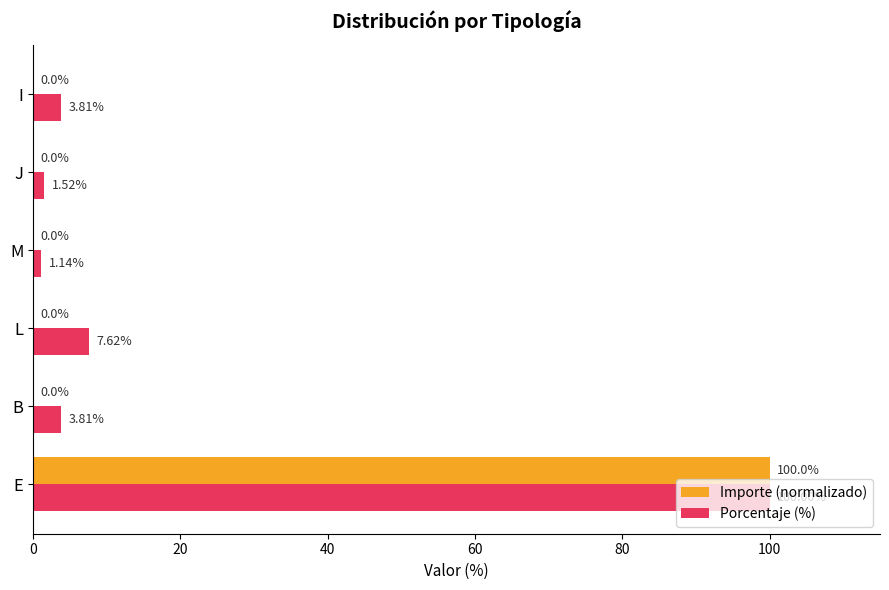

Which series changed the most between E and B?

Importe (normalizado)